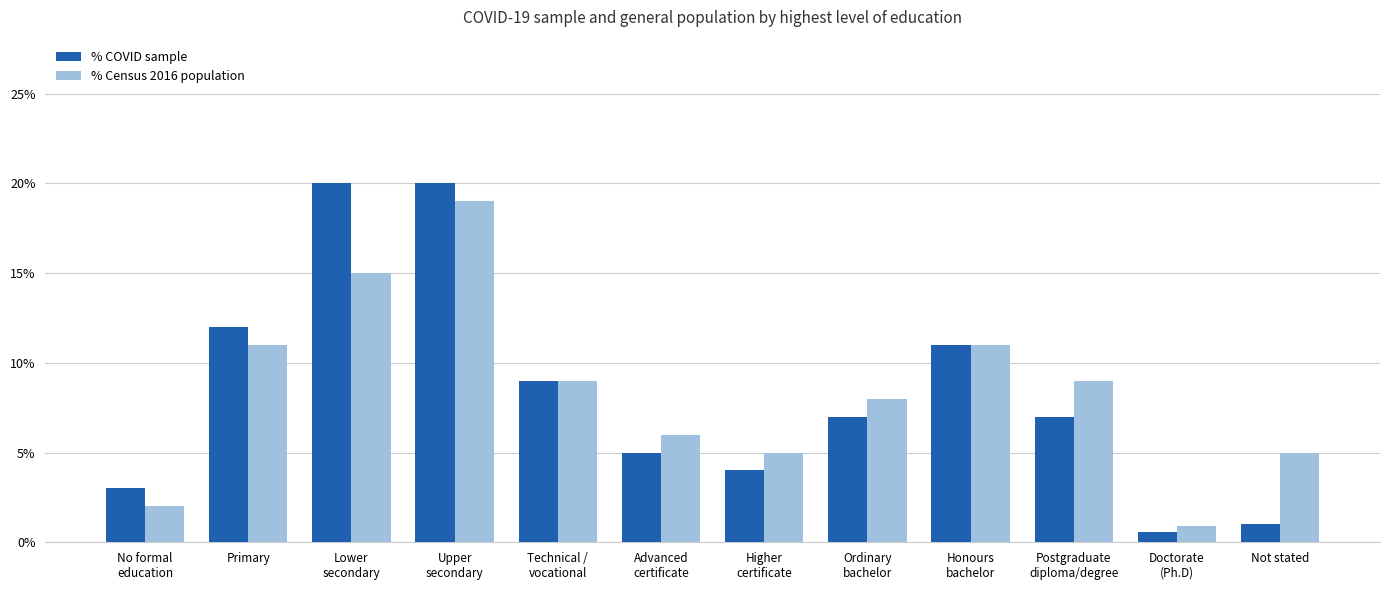

What is the highest value of the % COVID sample series?

0.2